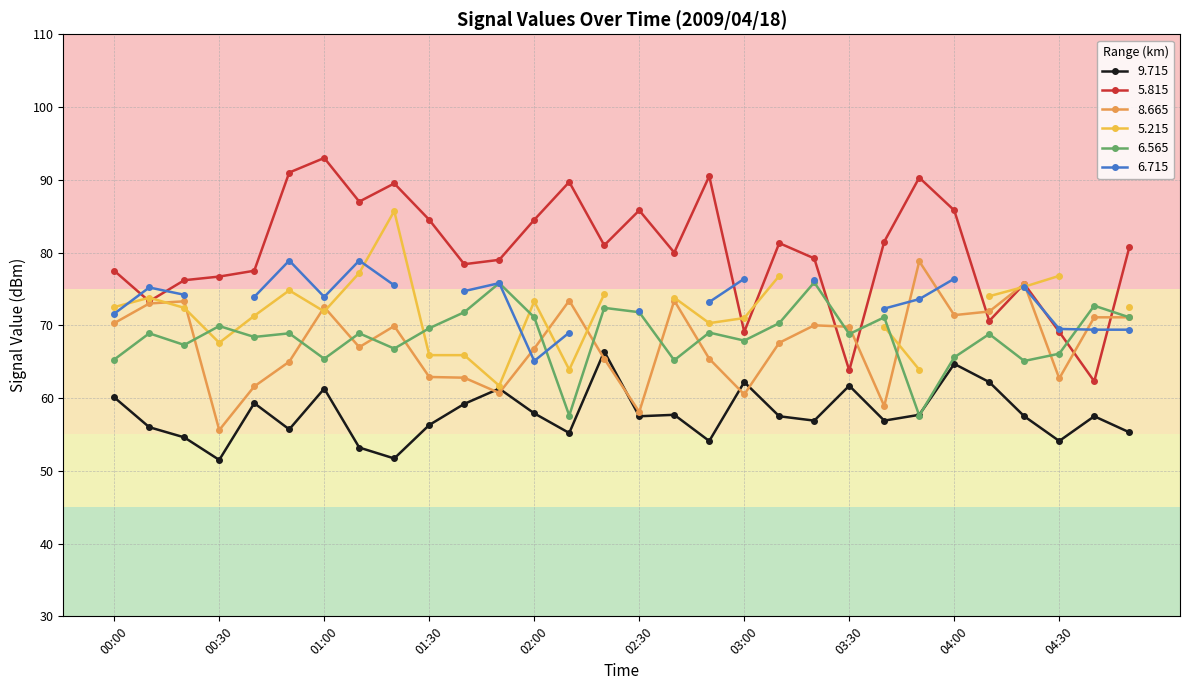

The value of   5.815 at 02:00 is 115.9. True or false?

False